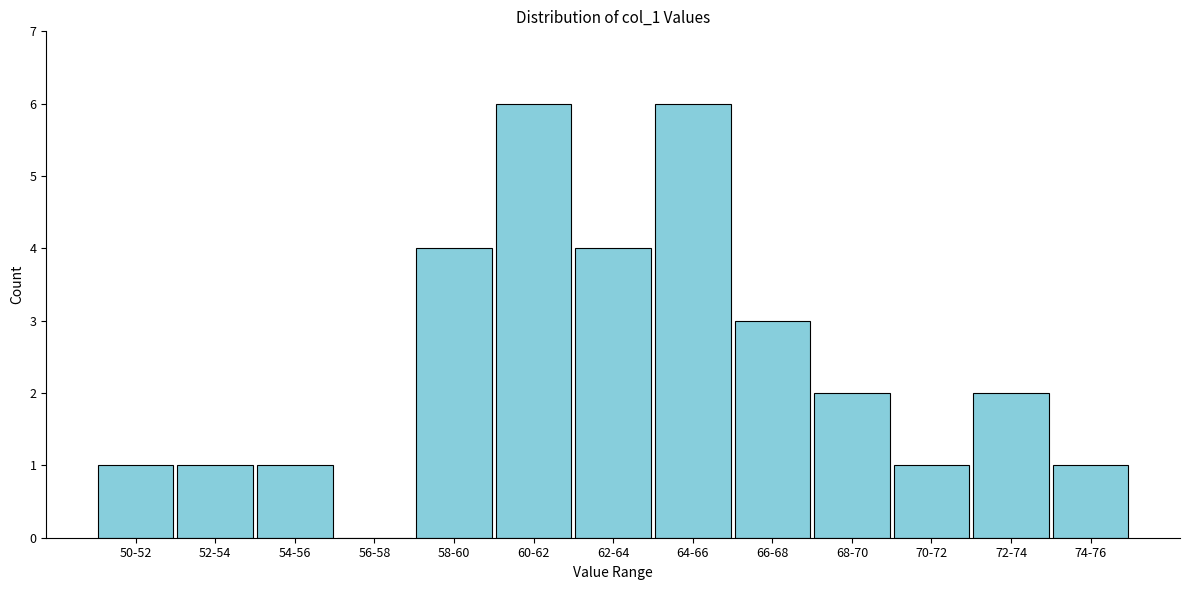

Reading left to right, what are all the values shown in this chart?

50-52=1	52-54=1	54-56=1	56-58=0	58-60=4	60-62=6	62-64=4	64-66=6	66-68=3	68-70=2	70-72=1	72-74=2	74-76=1